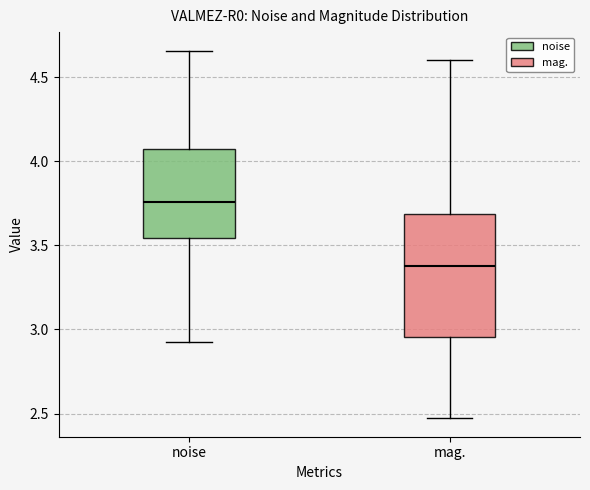

Which box's median line is the lowest?

mag.